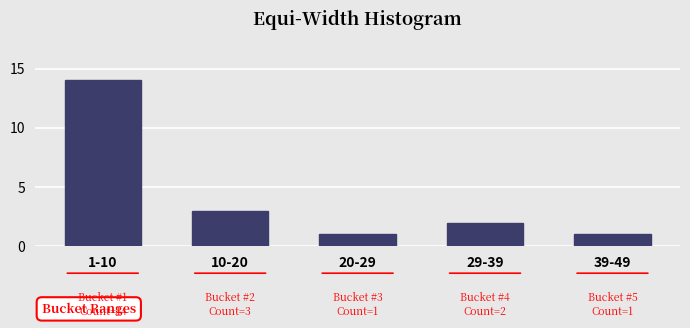

Reading left to right, what are all the values shown in this chart?

14	3	1	2	1